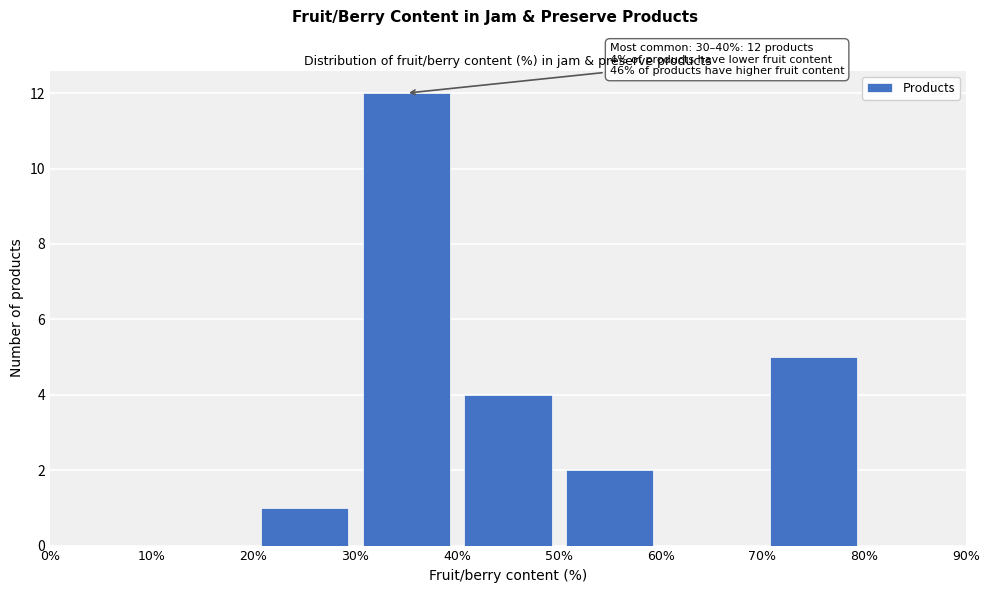

Which range on the x-axis has the tallest bar?

30% to 40%